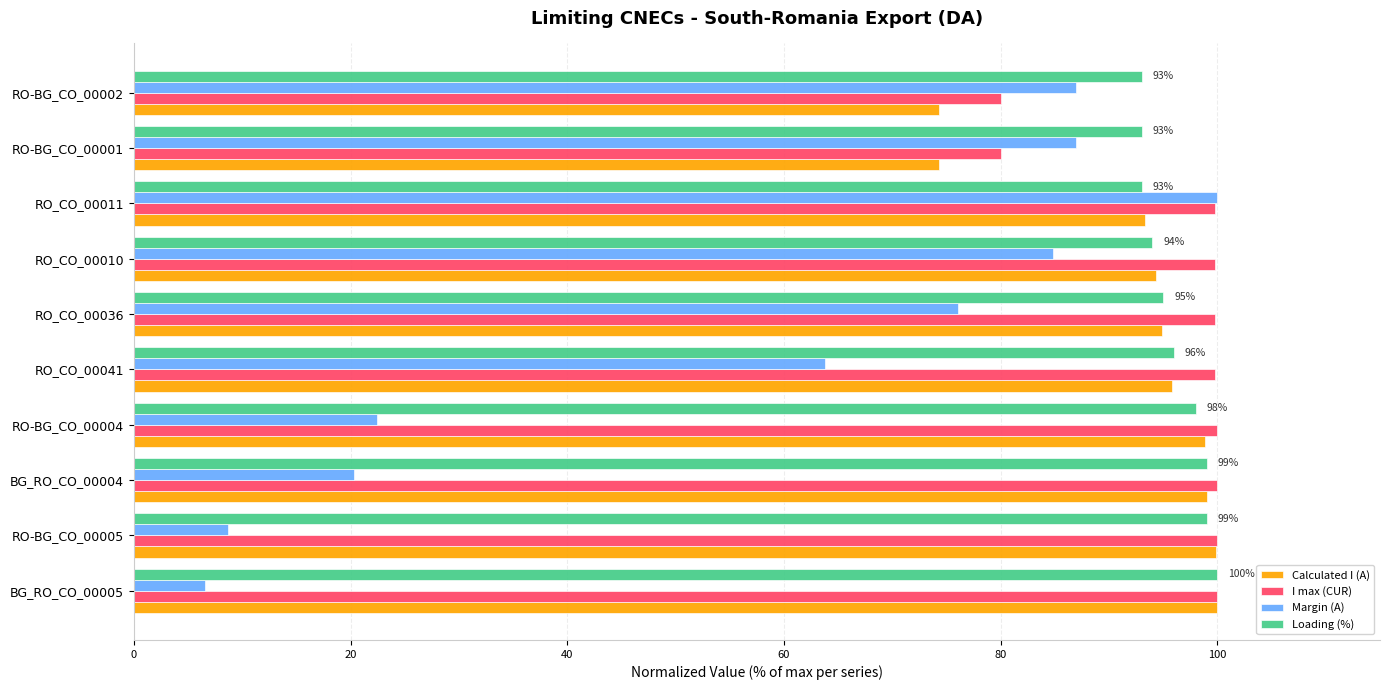

Rank the series at RO-BG_CO_00002 from lowest to highest value.

Calculated I (A), I max (CUR), Margin (A), Loading (%)